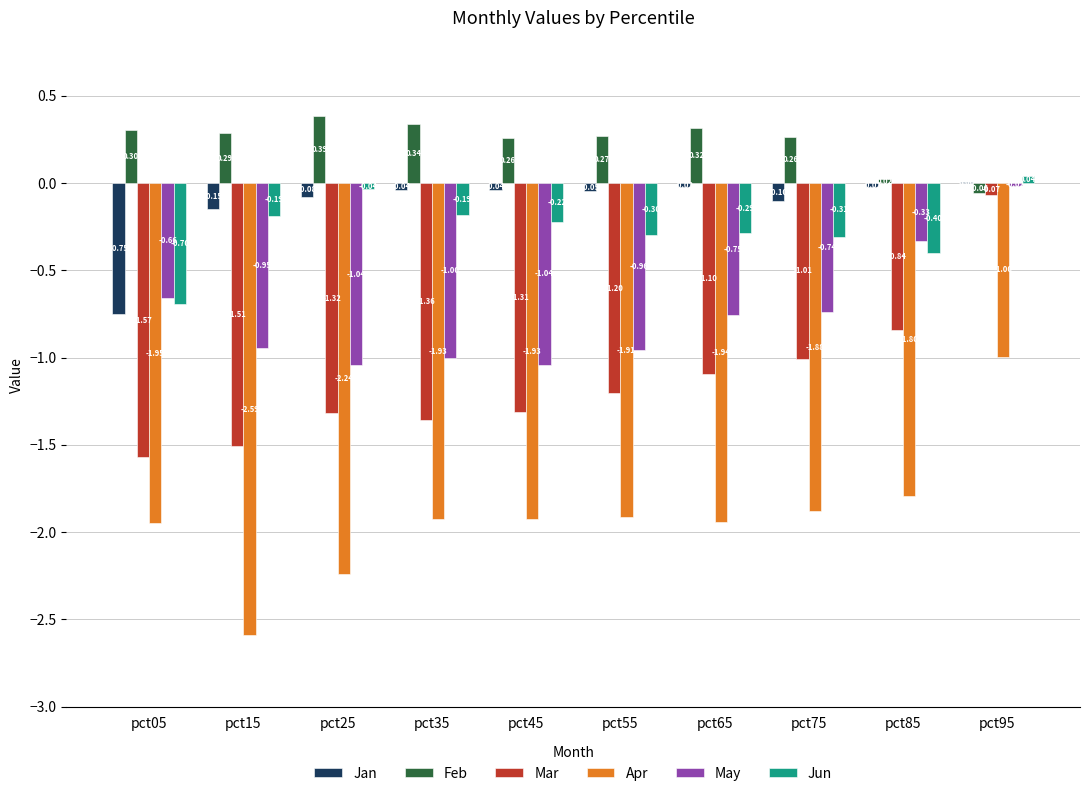

How many groups of bars are there?

10